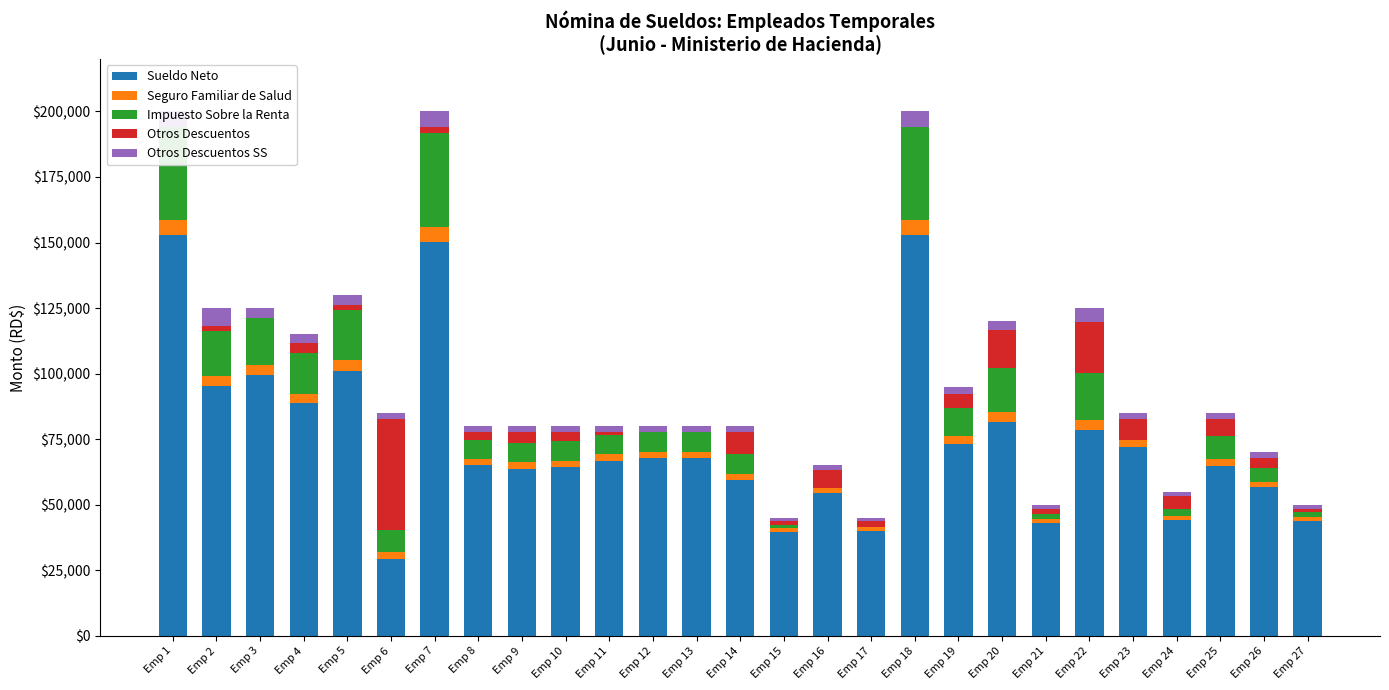

What is the difference between the Otros Descuentos values at Emp 22 and Emp 20?

5206.3